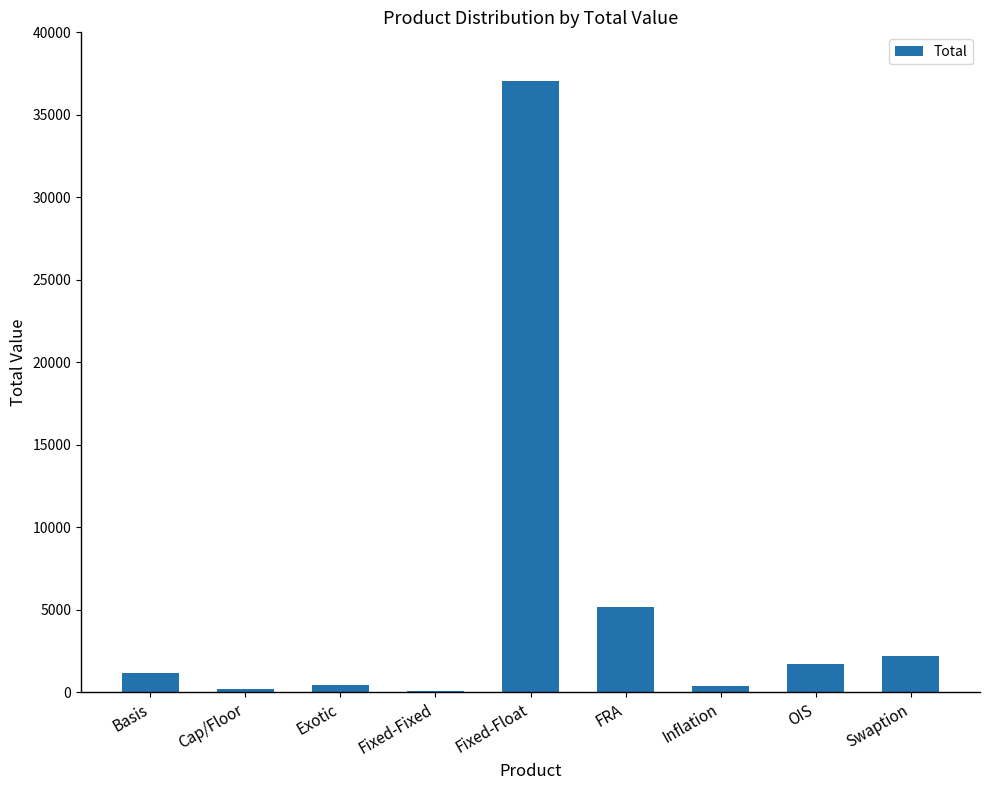

What is the change in value from Basis to Cap/Floor?

-975